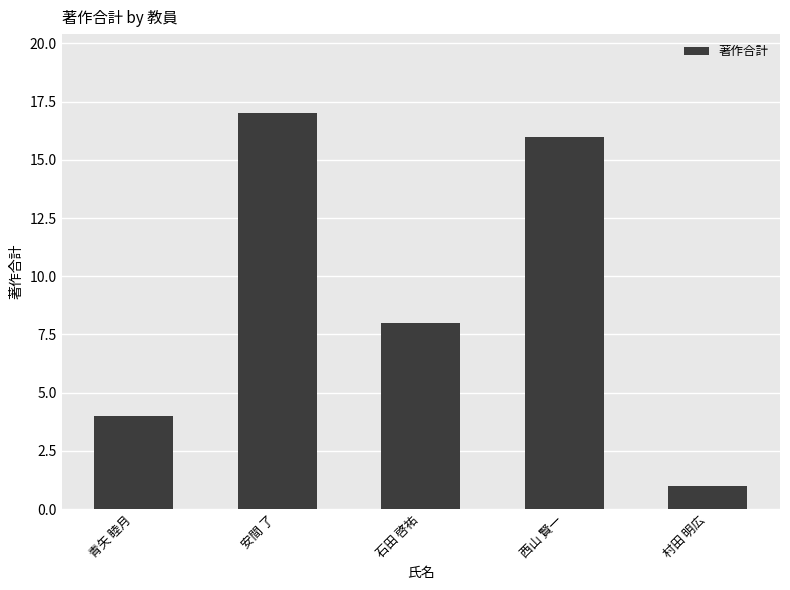

What is the difference between the values at 西山 賢一 and 青矢 睦月?

12